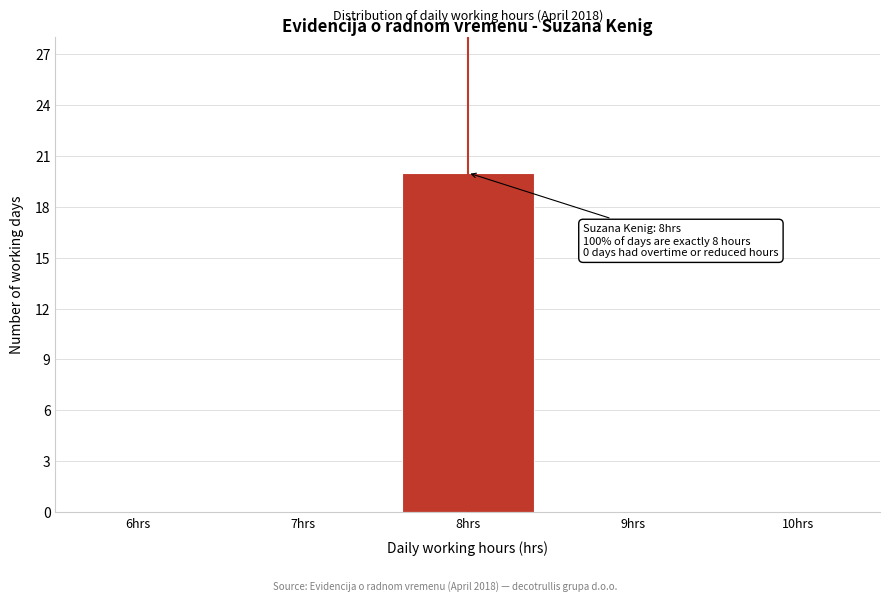

Reading left to right, what are all the values shown in this chart?

6hrs=0	7hrs=0	8hrs=20	9hrs=0